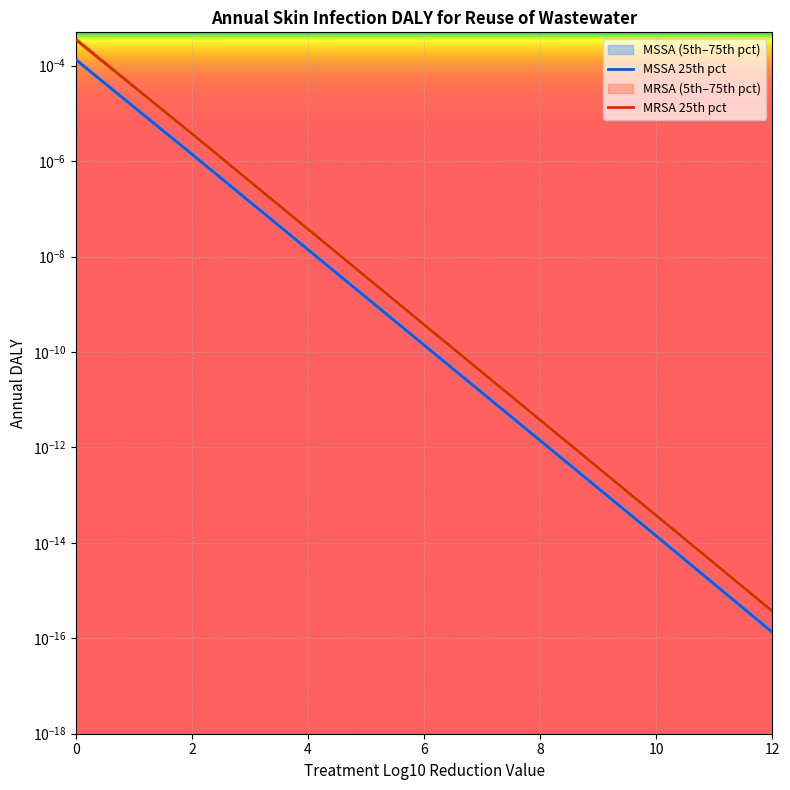

Rank the series at 10 from highest to lowest value.

MRSA 25th pct, MSSA 25th pct